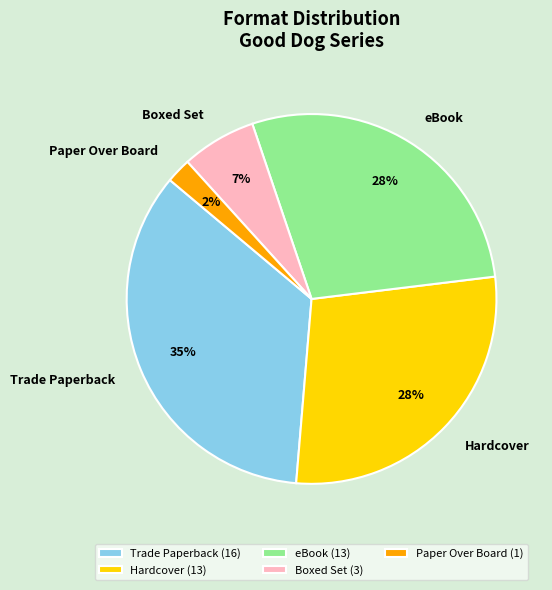

To the nearest percent, what portion does Paper Over Board represent?

2%